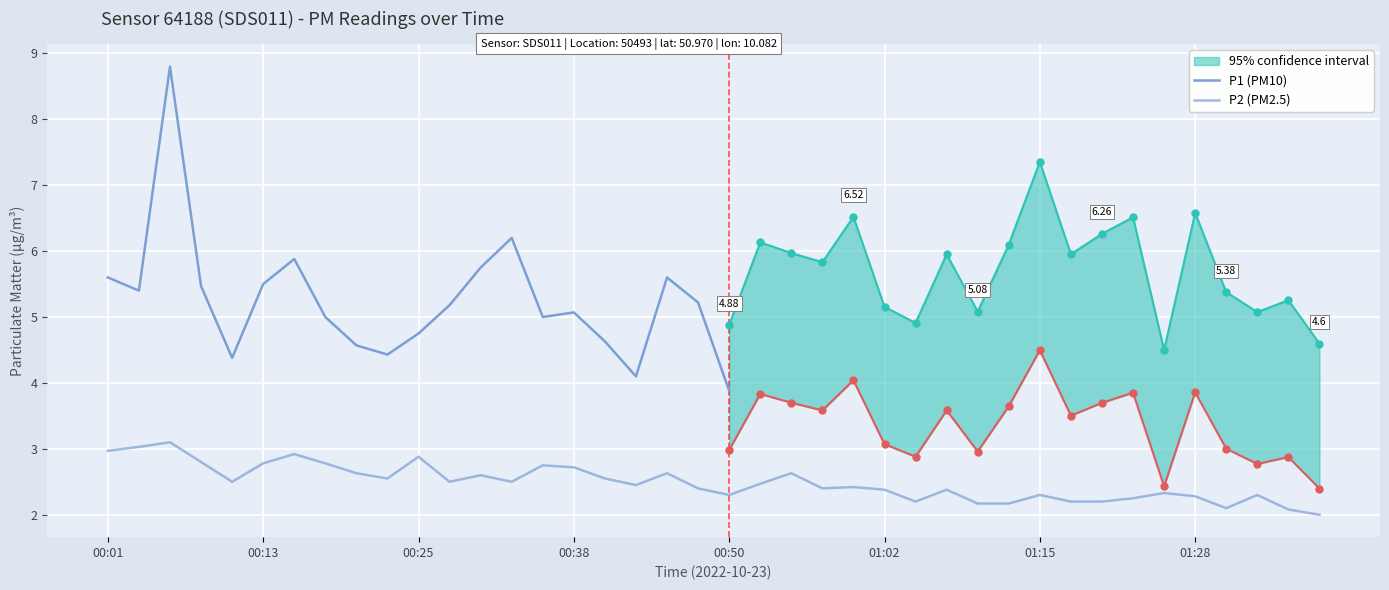

Which has a higher value, 01:33 or 01:15?

01:33